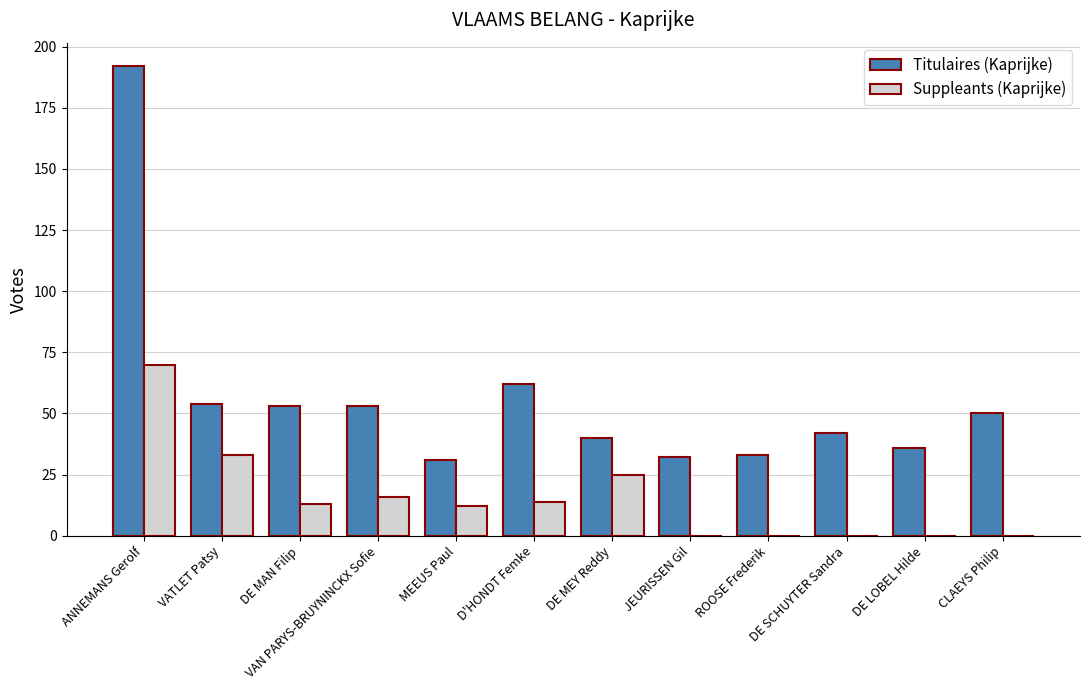

The Suppleants (Kaprijke) series shows 30 at ANNEMANS Gerolf. True or false?

False